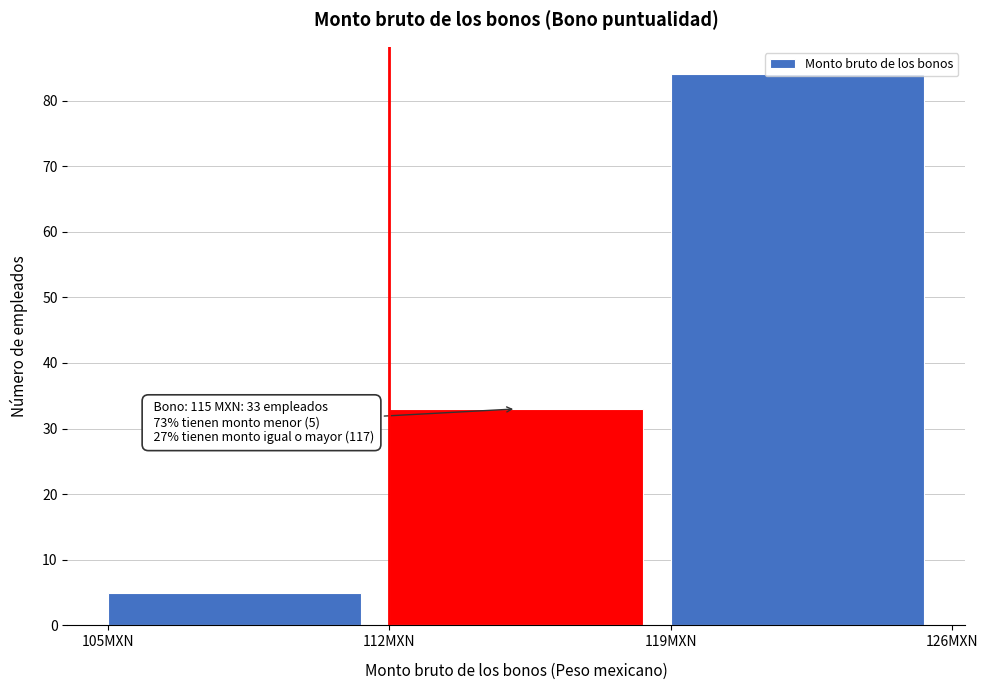

Over which range of the x-axis is the bar tallest?

119 to 126